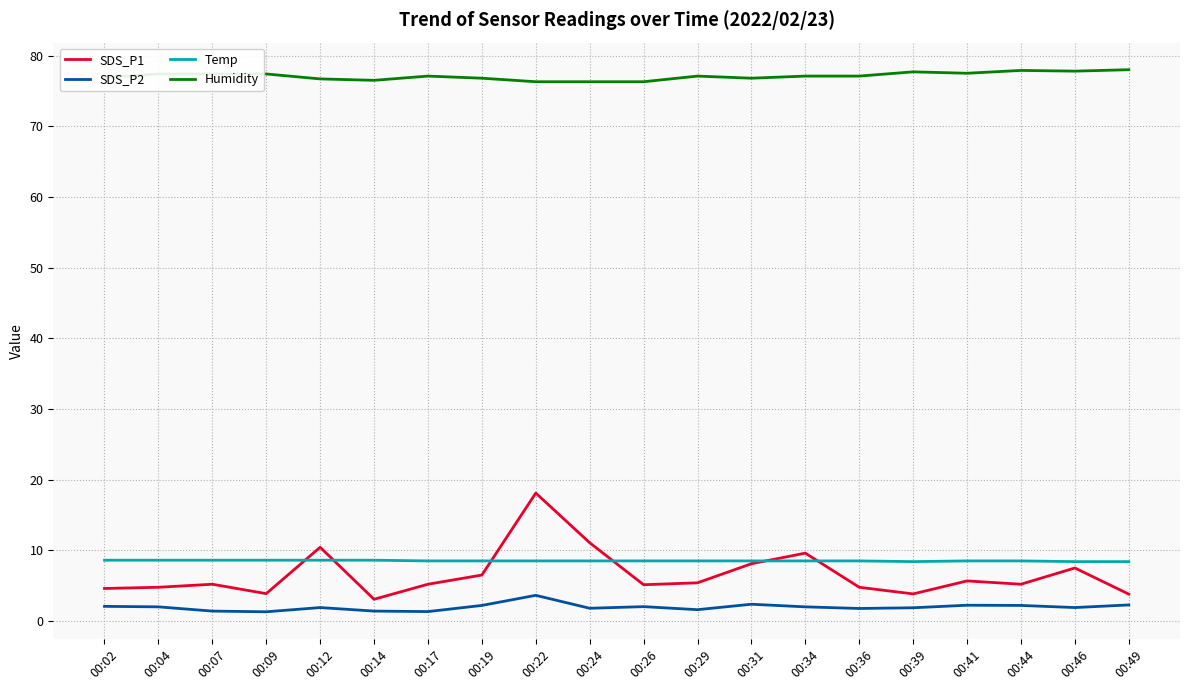

Which series has the widest spread of values?

SDS_P1